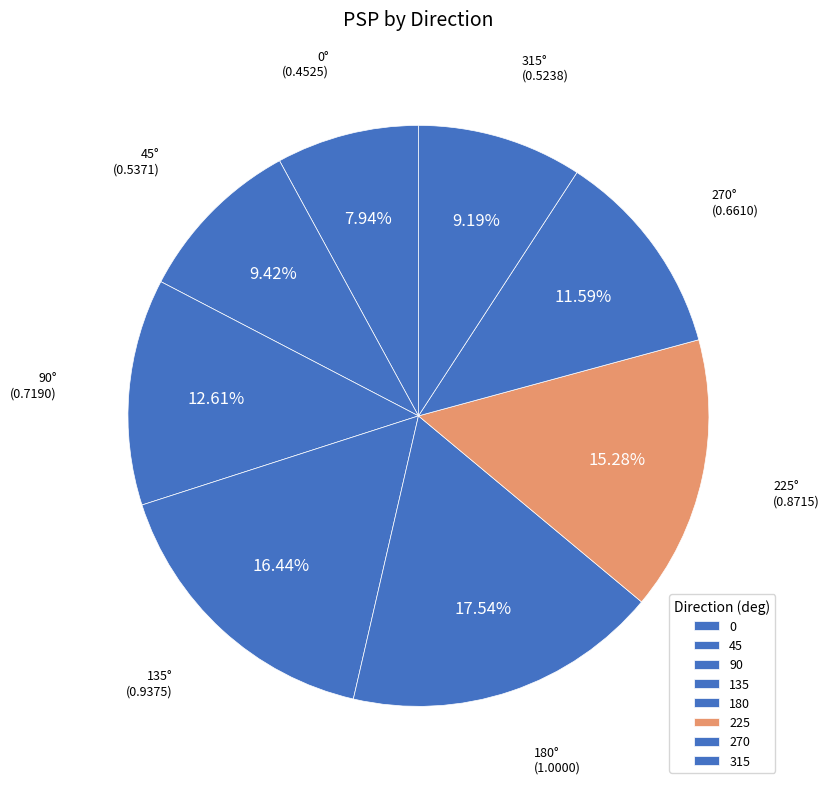

To the nearest percent, what is the combined percentage of 0 and 45?

17%